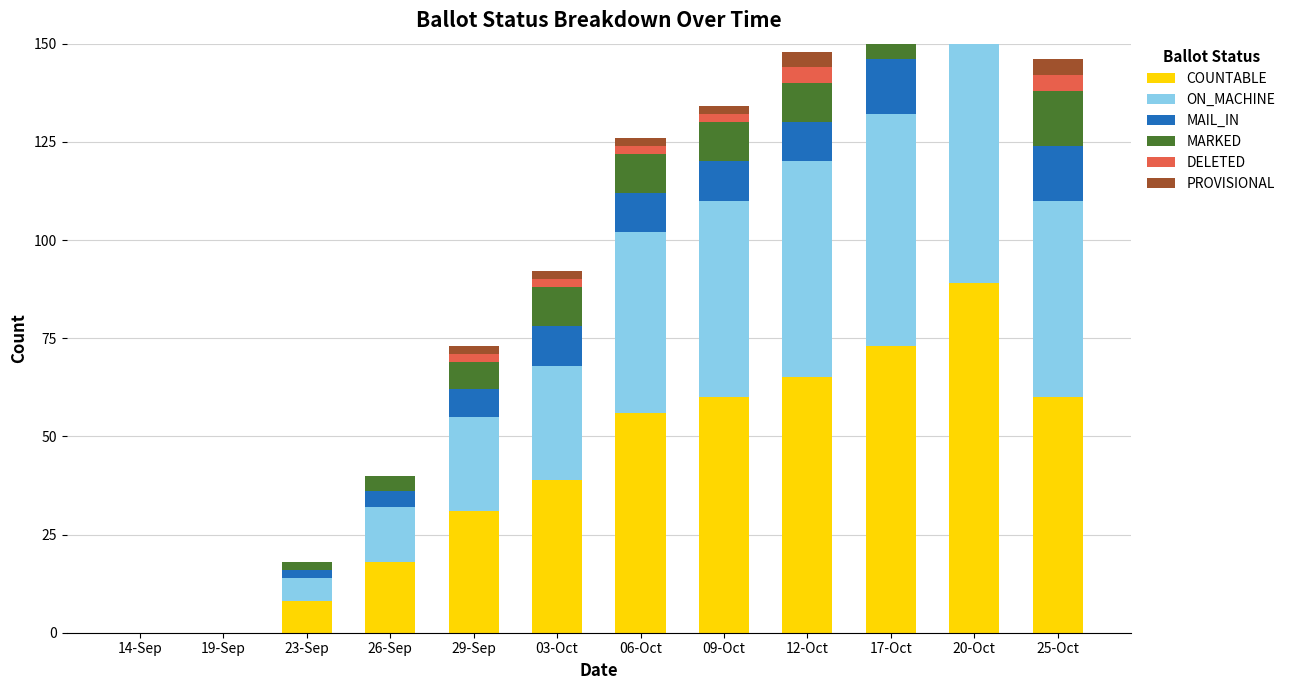

Between 20-Oct and 26-Sep, which is larger?

20-Oct